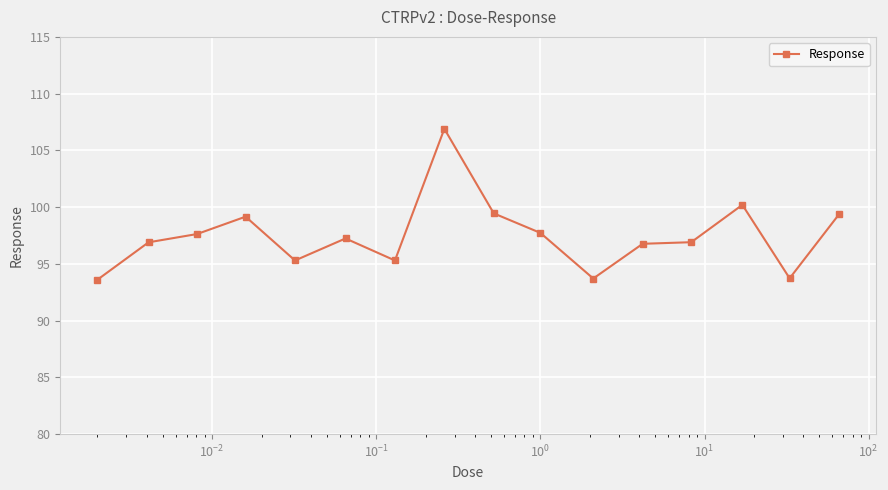

What is the value of the 1st point from the left?

93.6